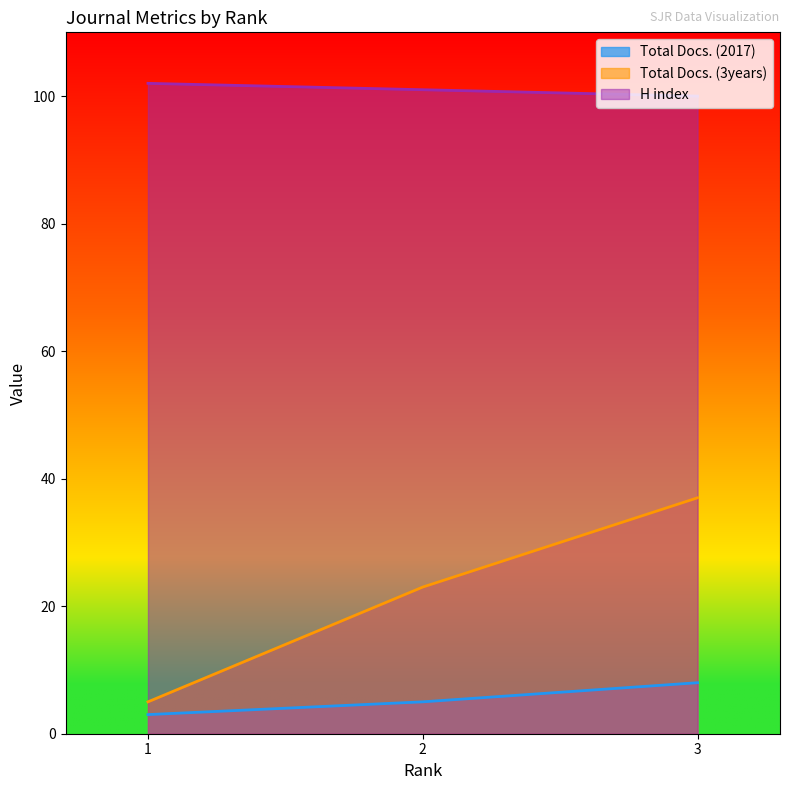

Reading left to right, list all the values displayed in this chart.

Total Docs. (2017): 3	5	8
Total Docs. (3years): 5	23	37
H index: 102	101	100